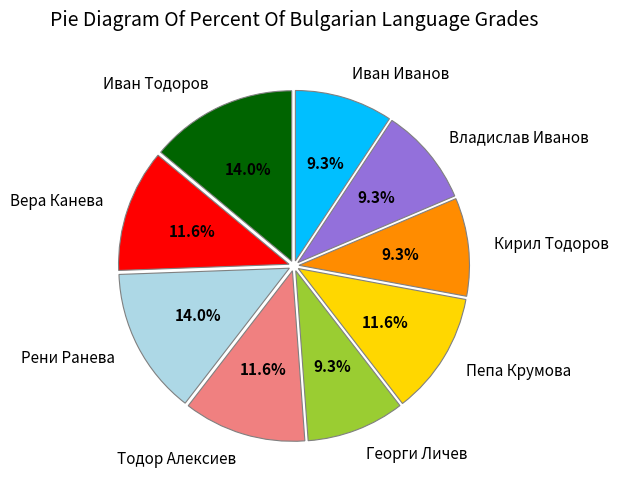

Count the number of slices in the pie.

9